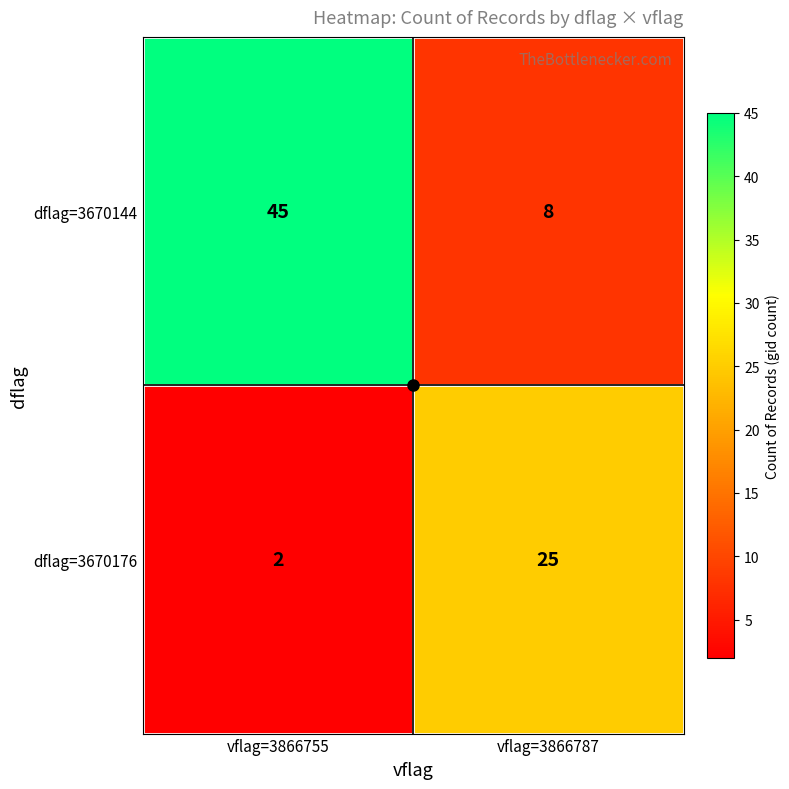

Rank the series by their average value, from highest to lowest.

dflag=3670144, dflag=3670176